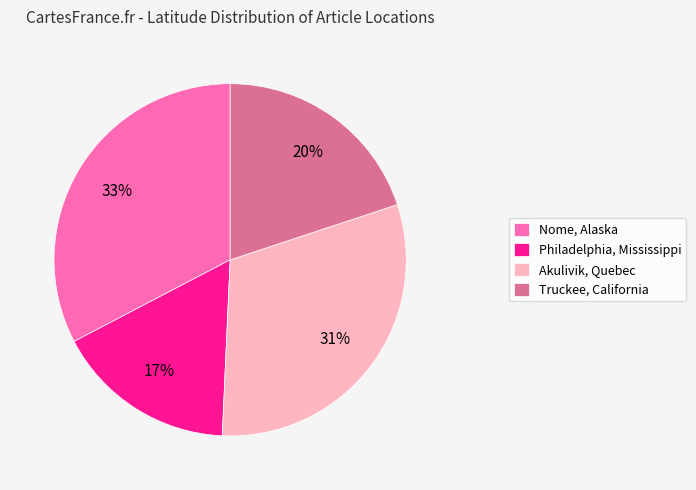

What percentage is the Philadelphia, Mississippi slice, to the nearest percent?

17%